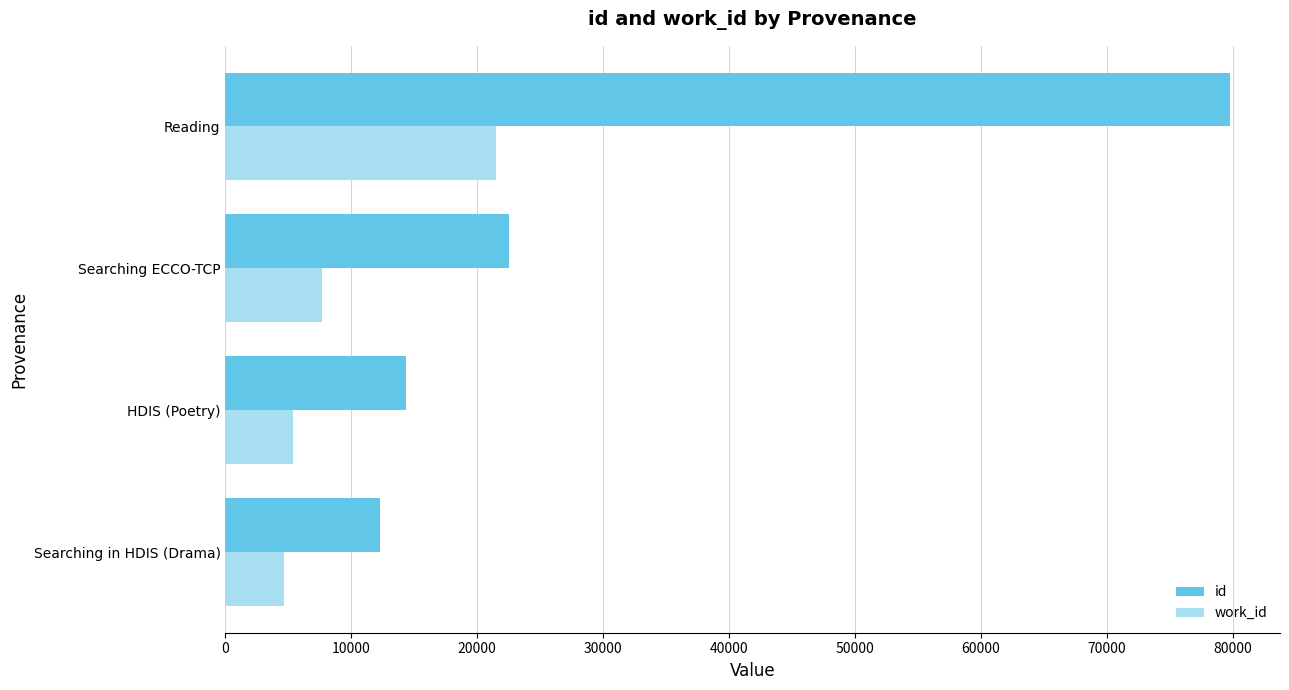

Count the number of categories in the chart.

4